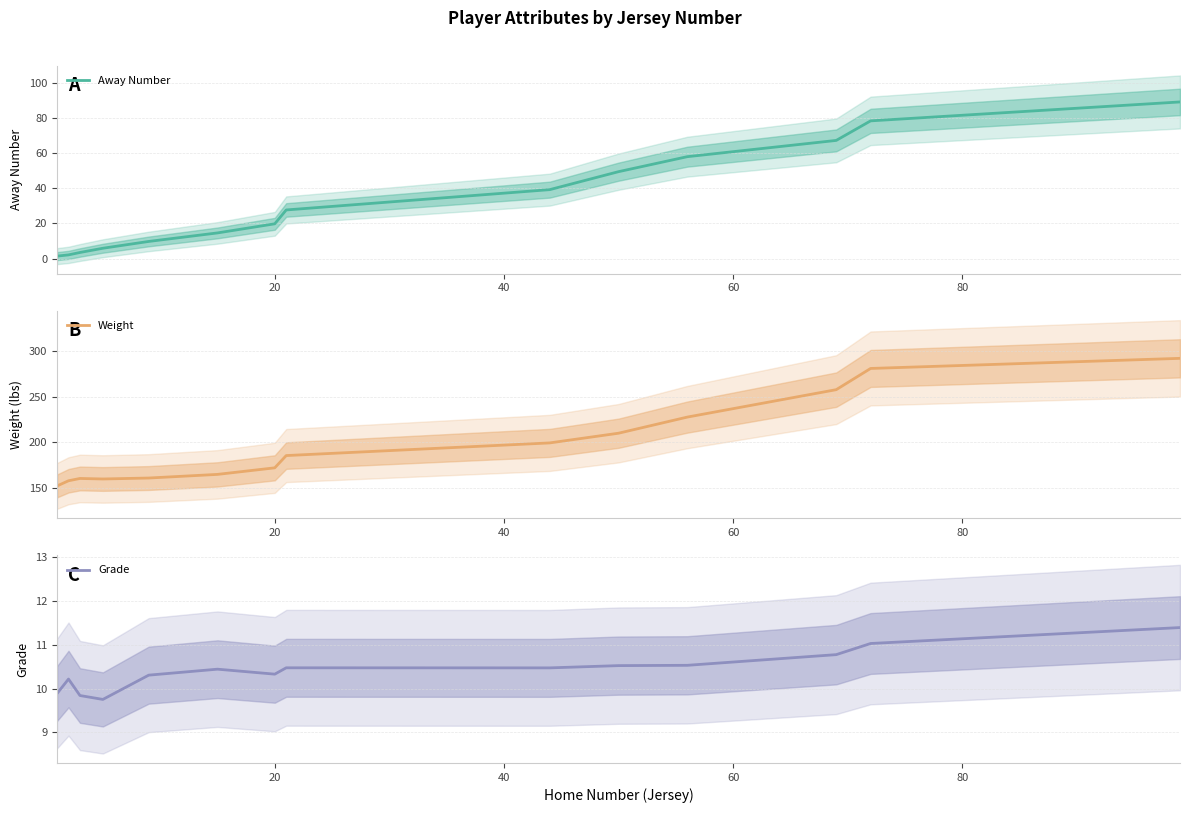

What is the maximum value shown in the chart?

292.4